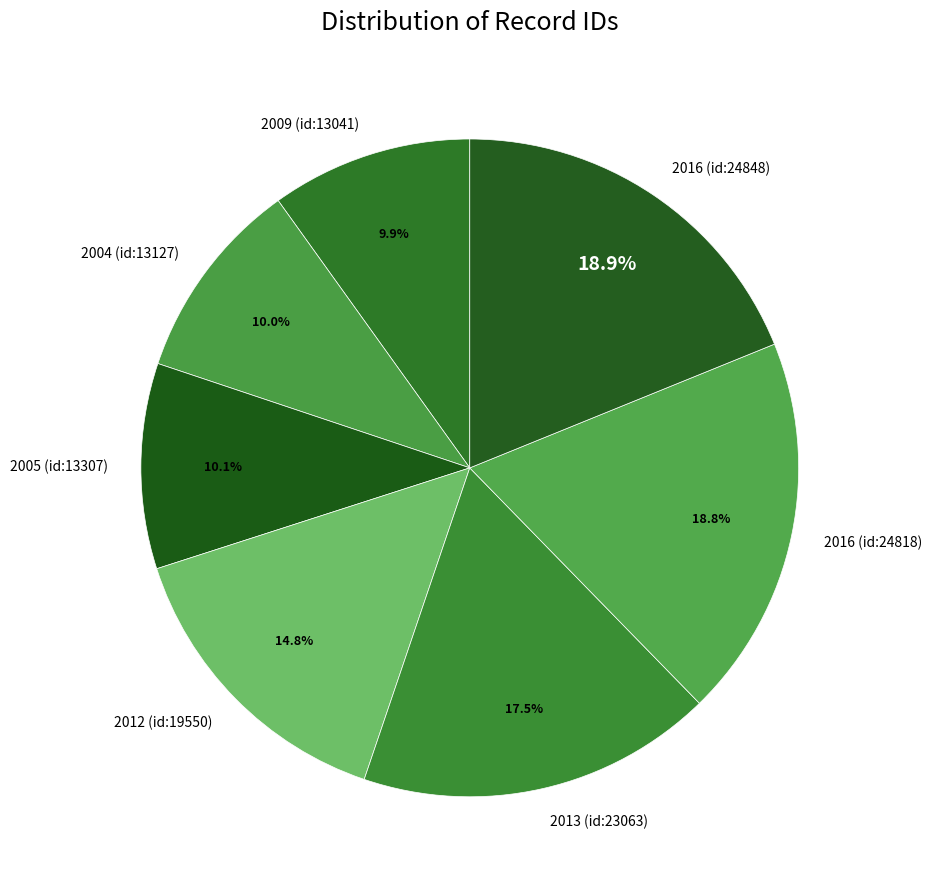

Is it true that 2016 (id:24818) is 19% of the pie?

True